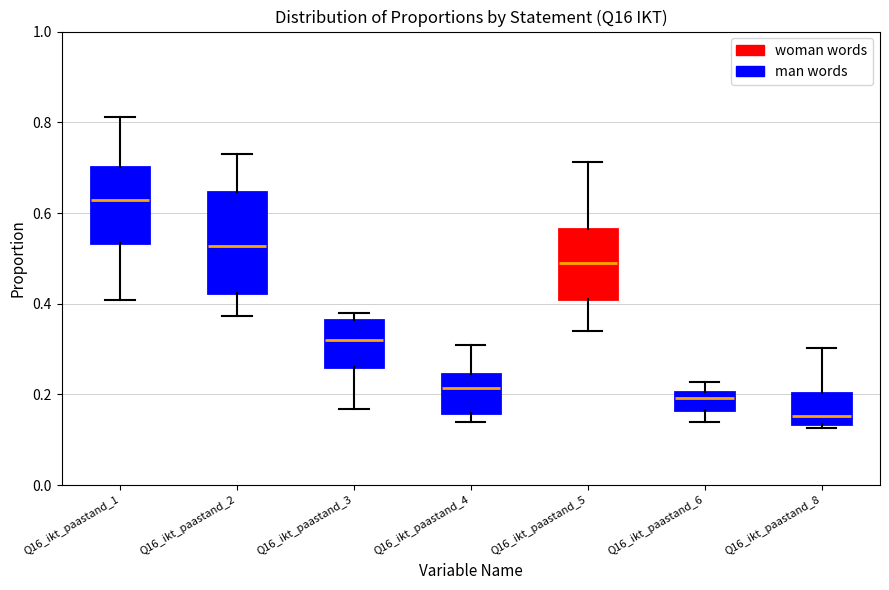

Comparing the boxes themselves (not the whiskers), which one is the tallest?

Q16_ikt_paastand_2